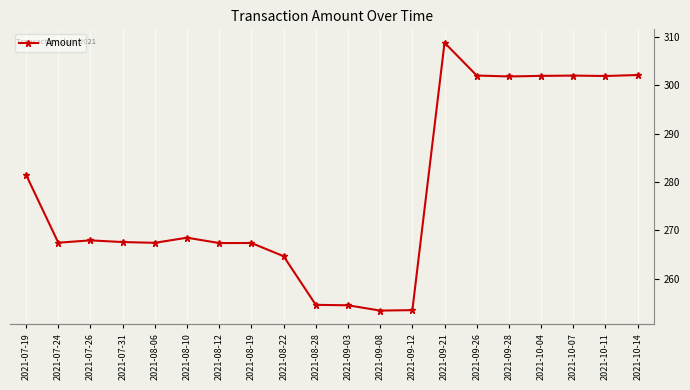

Which has a higher value, 2021-07-24 or 2021-08-28?

2021-07-24